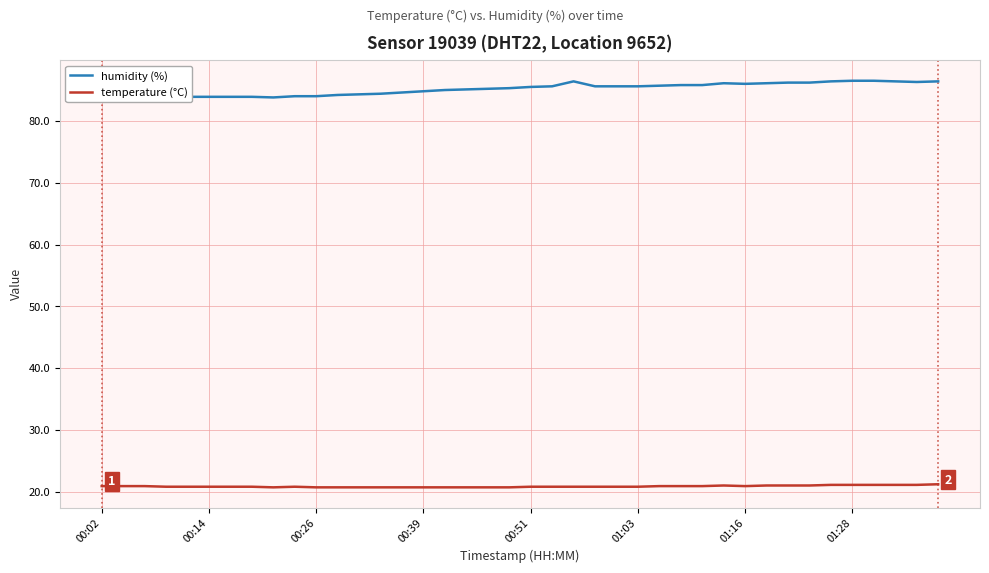

How many lines are shown in the chart?

2